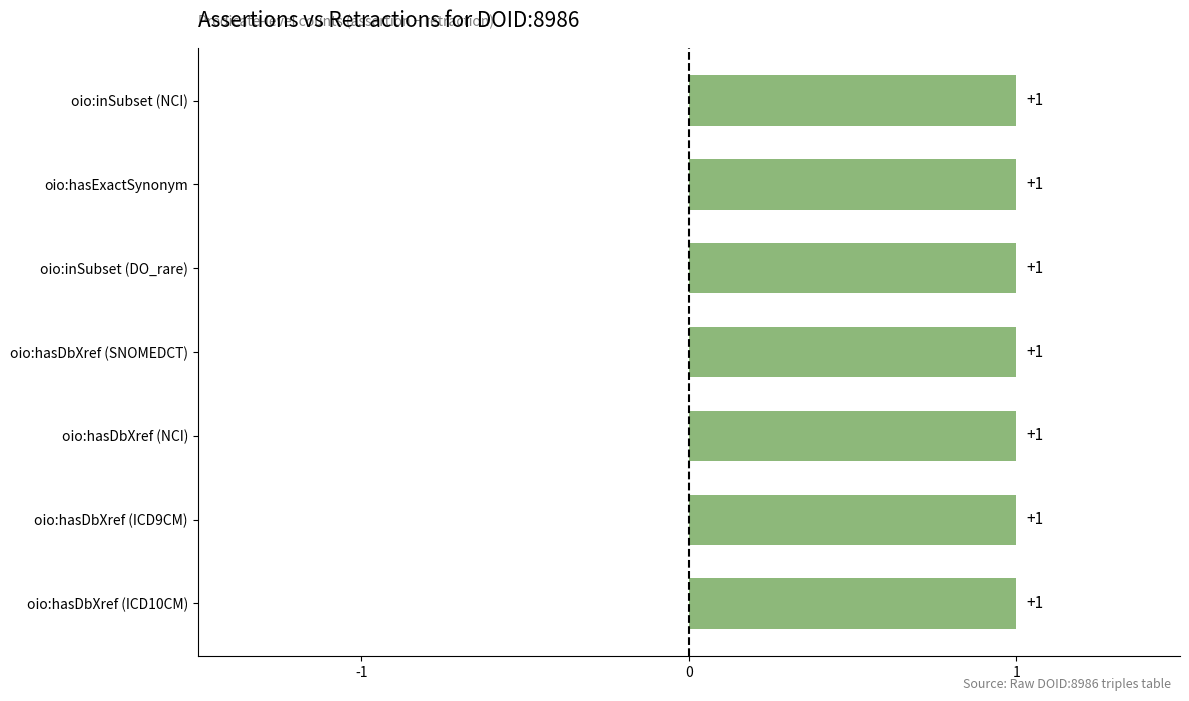

At how many categories does at least one series exceed 0?

7